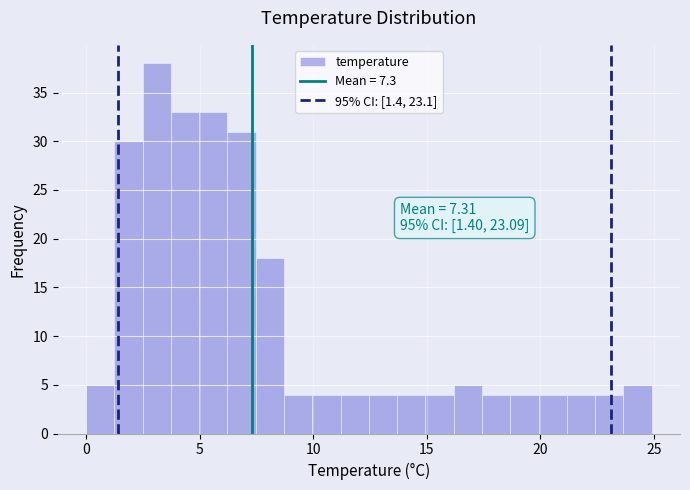

Read against the x-axis, roughly where is the centre of the tallest bar?

3.0